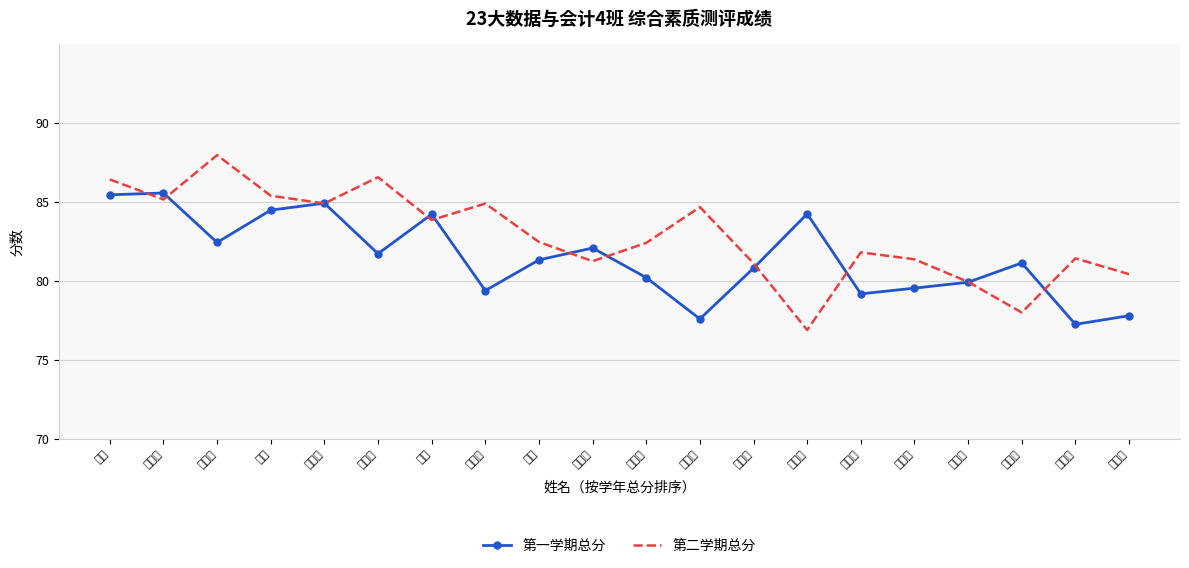

What is the greatest value displayed?

88.0